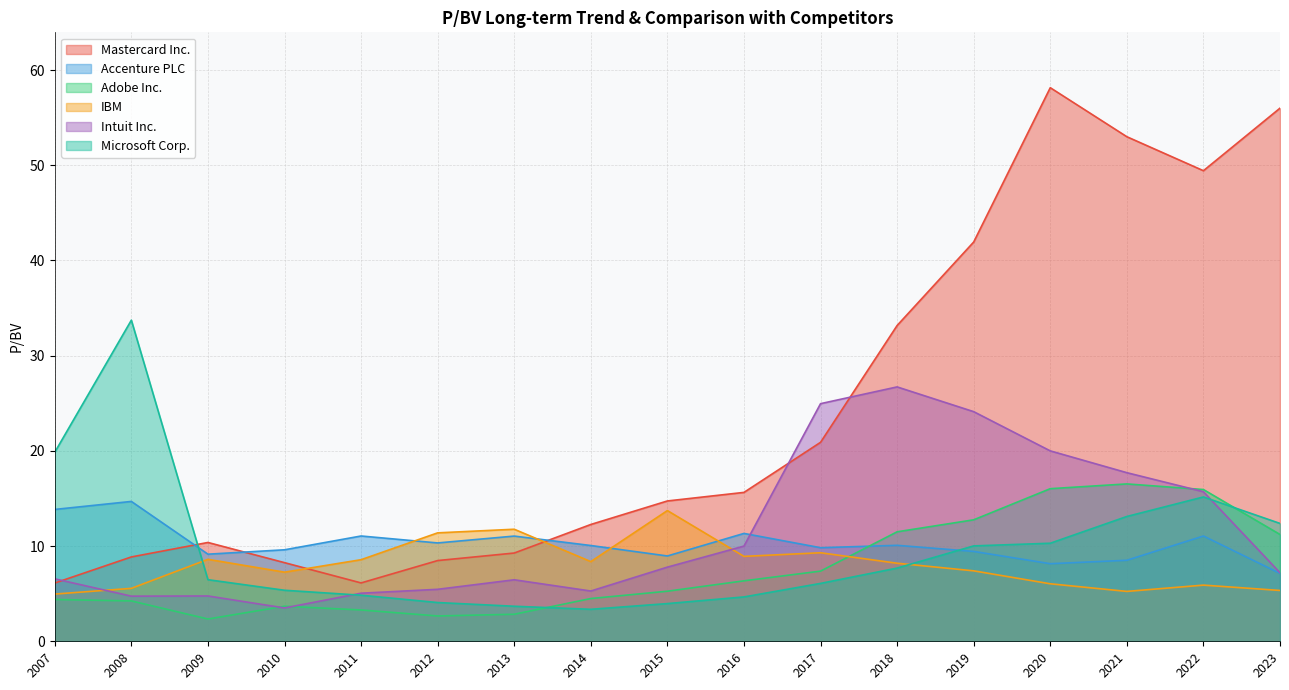

How many times do Microsoft Corp. and Accenture PLC cross each other?

2